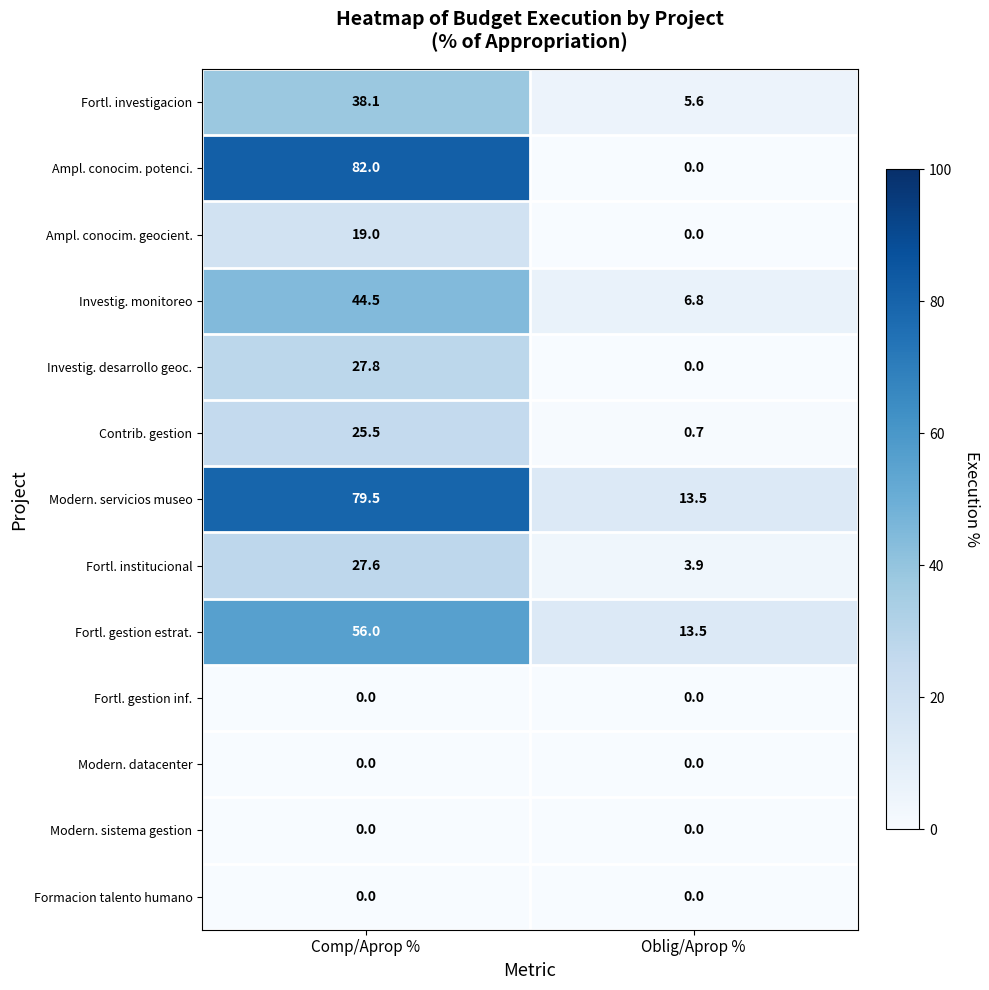

The Fortl. institucional series shows 39.7 at Comp/Aprop %. True or false?

False